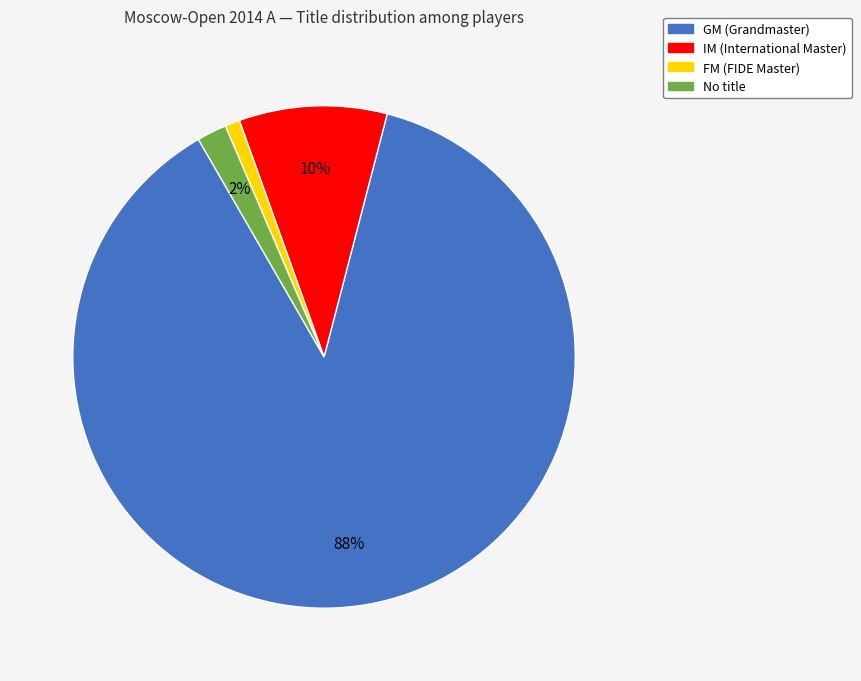

To the nearest percent, what is the average slice percentage?

25%